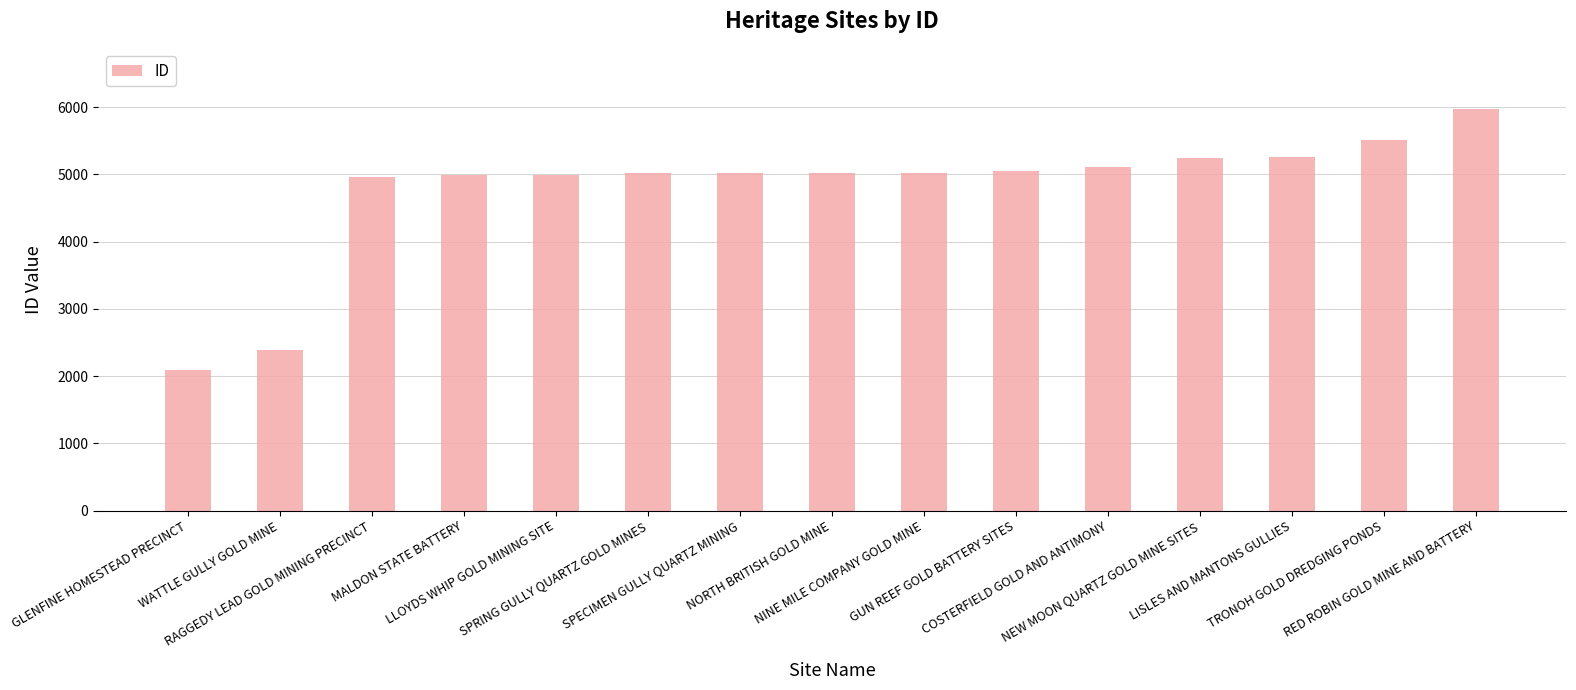

What is the value of the 7th bar from the left?

5019